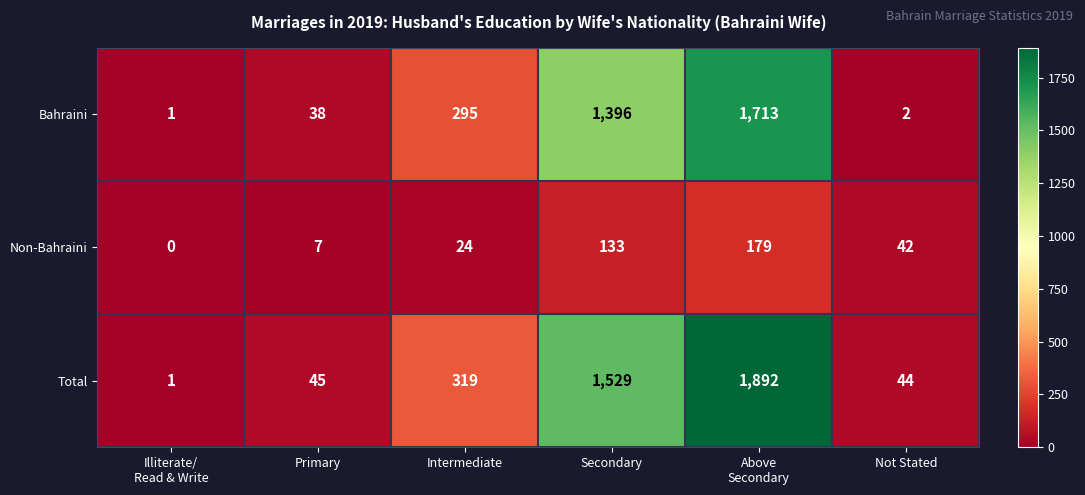

At which label is Bahraini closest to 857?

Secondary